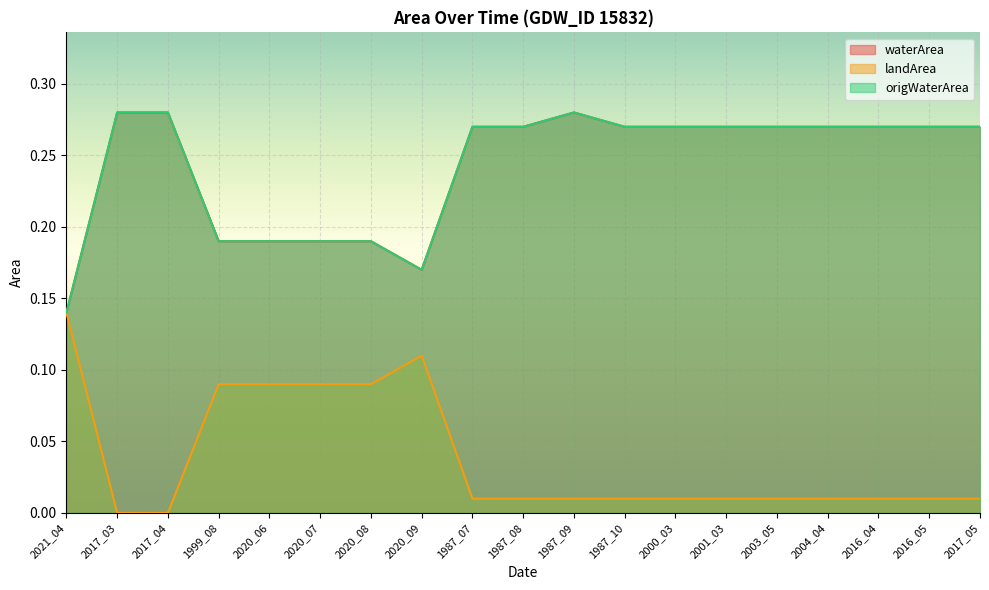

How many categories are shown in the chart?

19